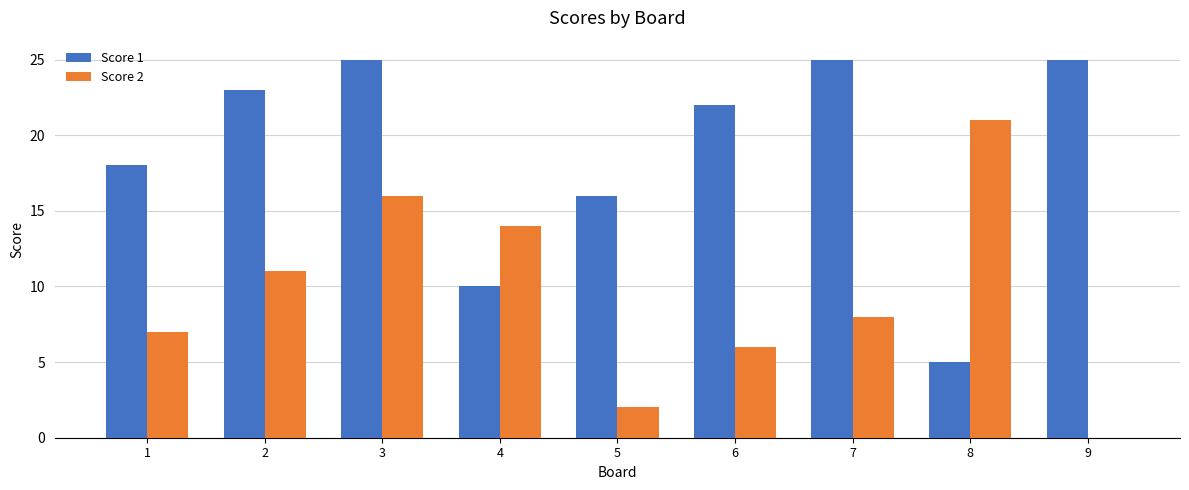

Reading right to left, transcribe all the data shown in this chart.

Score 1: 25	5	25	22	16	10	25	23	18
Score 2: 0	21	8	6	2	14	16	11	7